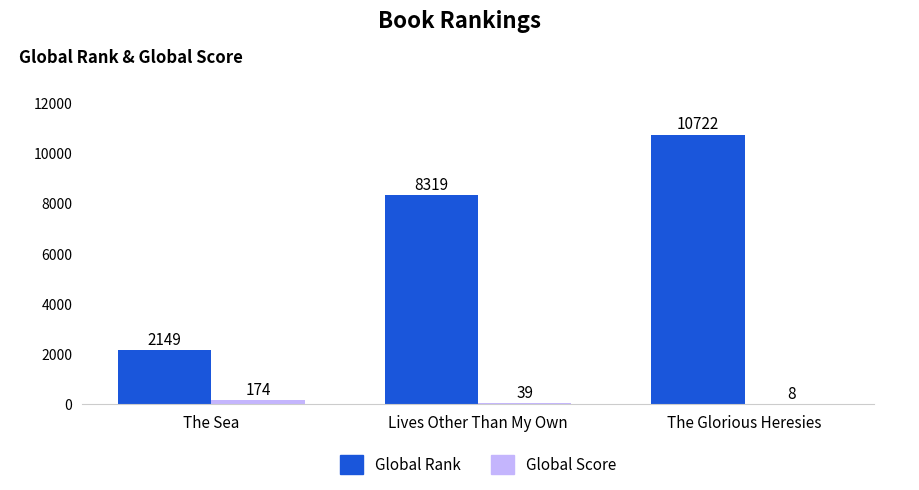

The Global Rank series shows 2149 at The Sea. True or false?

True